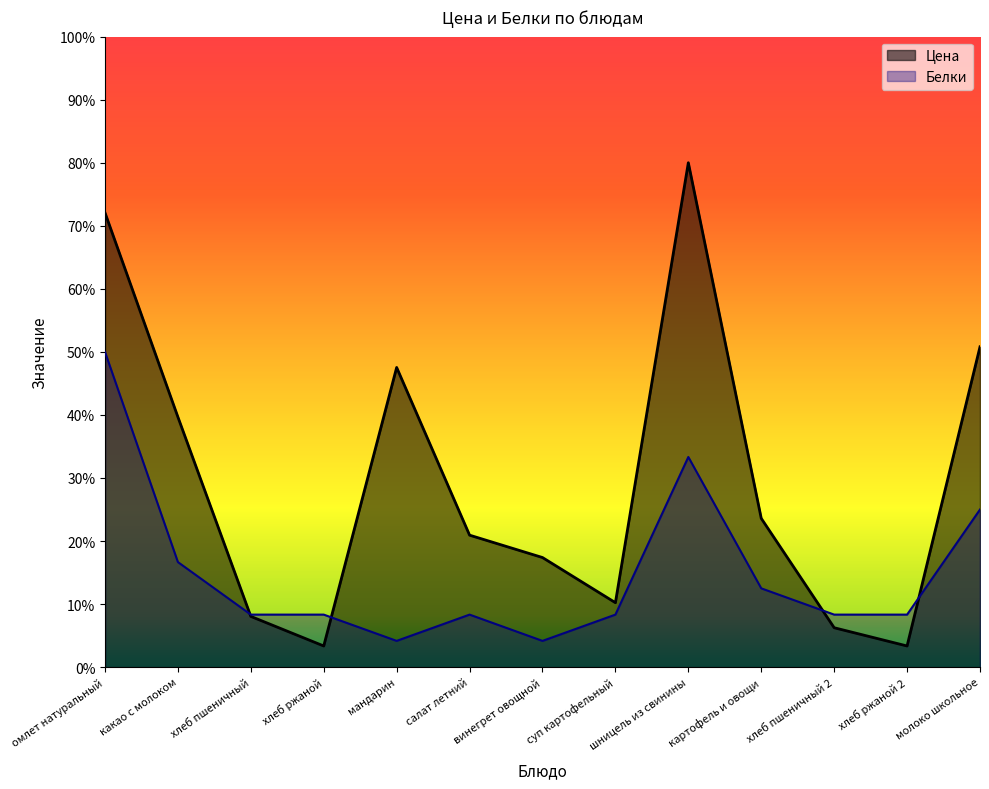

How many series are shown in this chart?

2